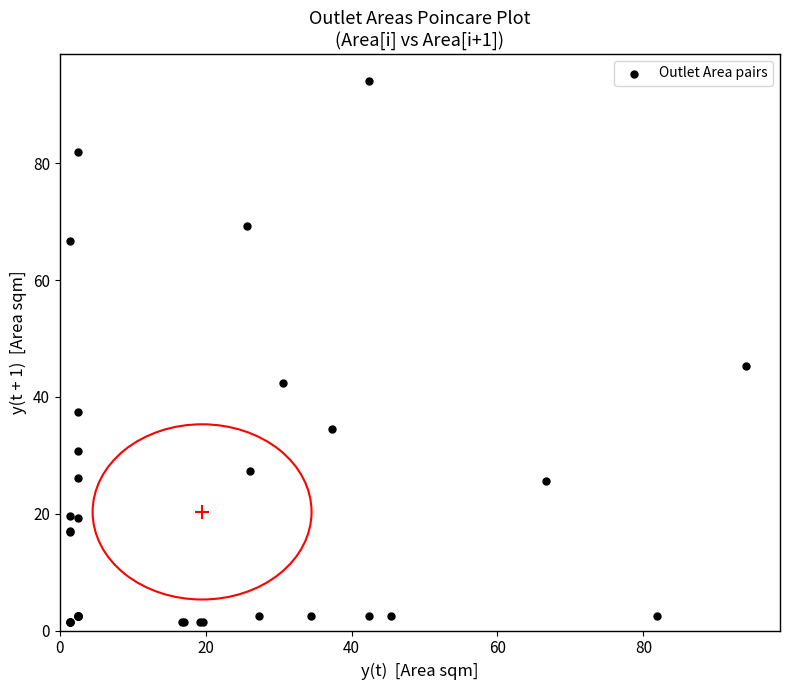

What Y value in the scatter plot is closest to 47?

45.4